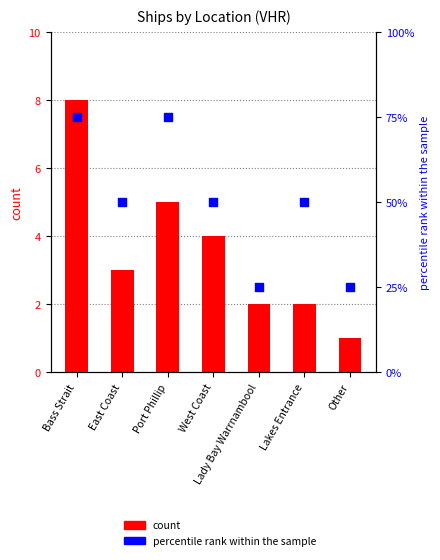

At which category is the sum across all series the highest?

Bass Strait